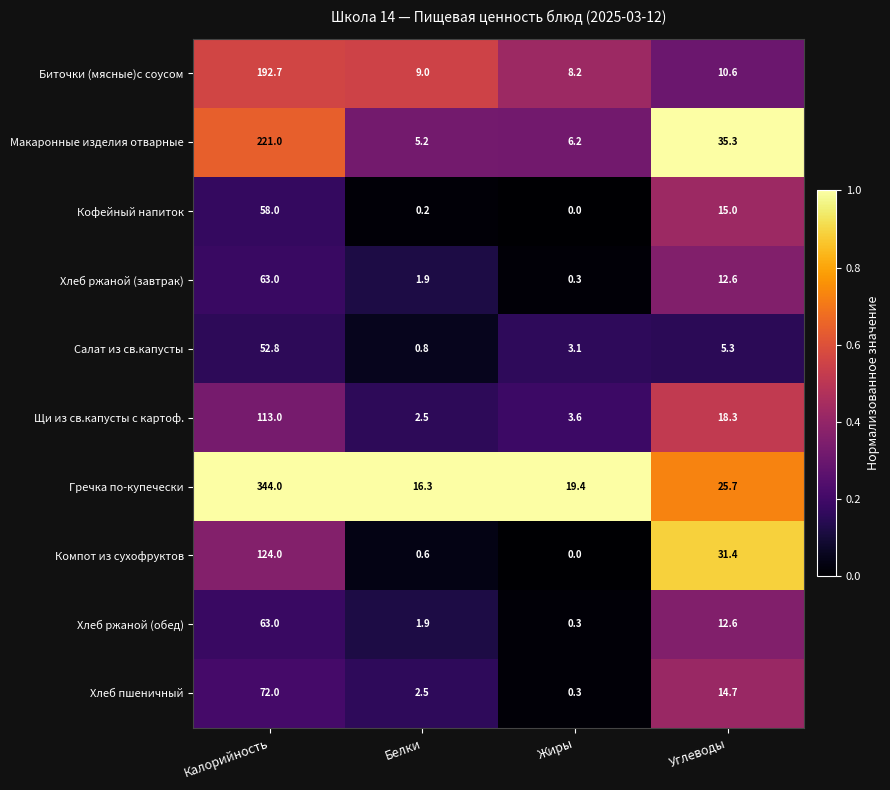

What is the greatest value displayed?

344.0